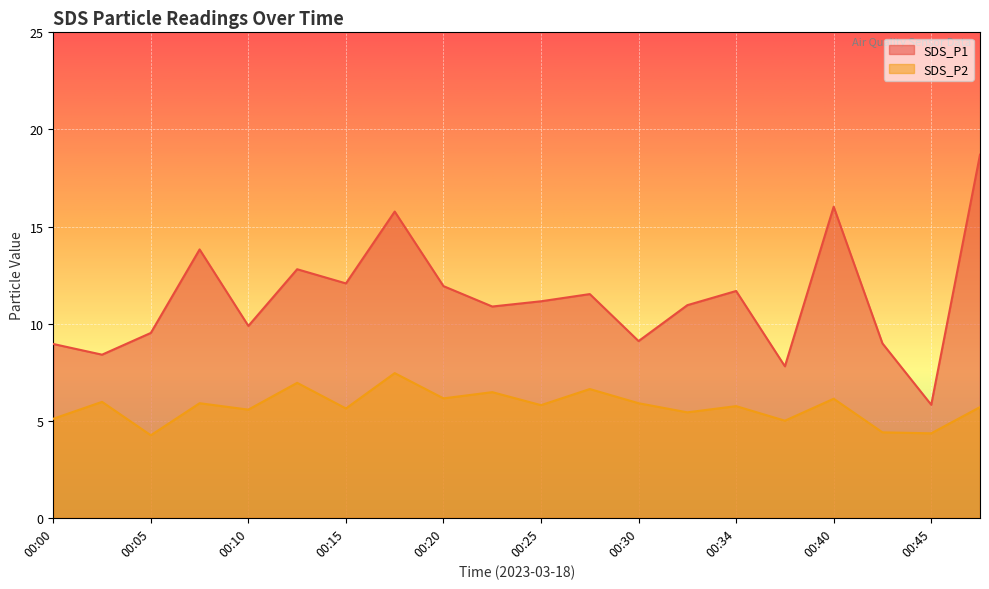

At which label does SDS_P1 reach its minimum?

00:45